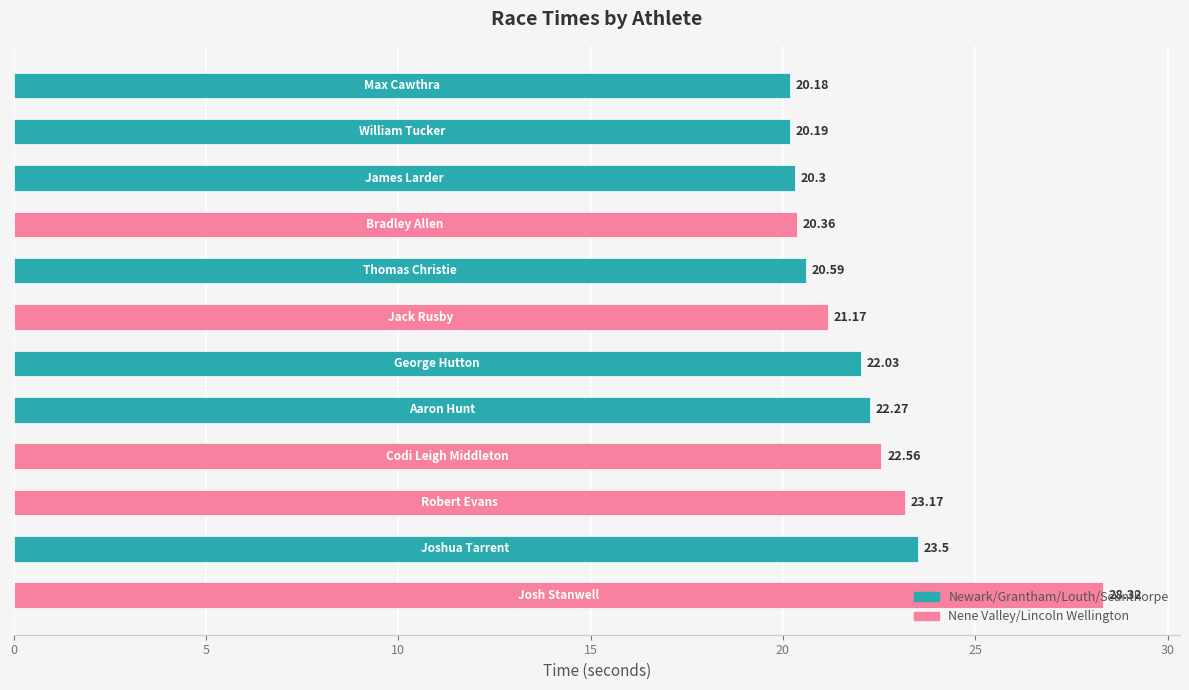

How many data points are above 22?

6